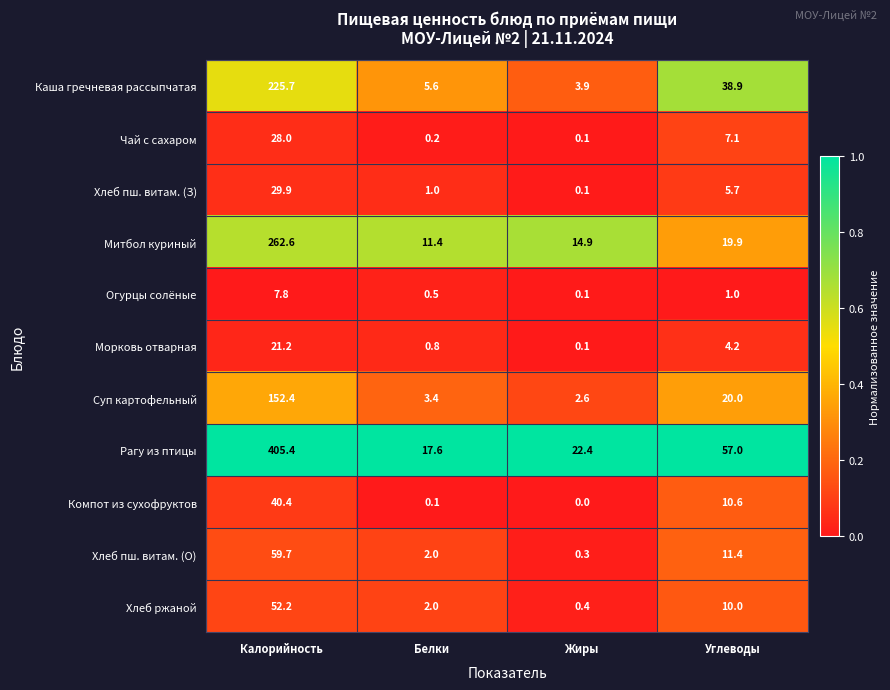

What is the maximum value shown in the chart?

405.4